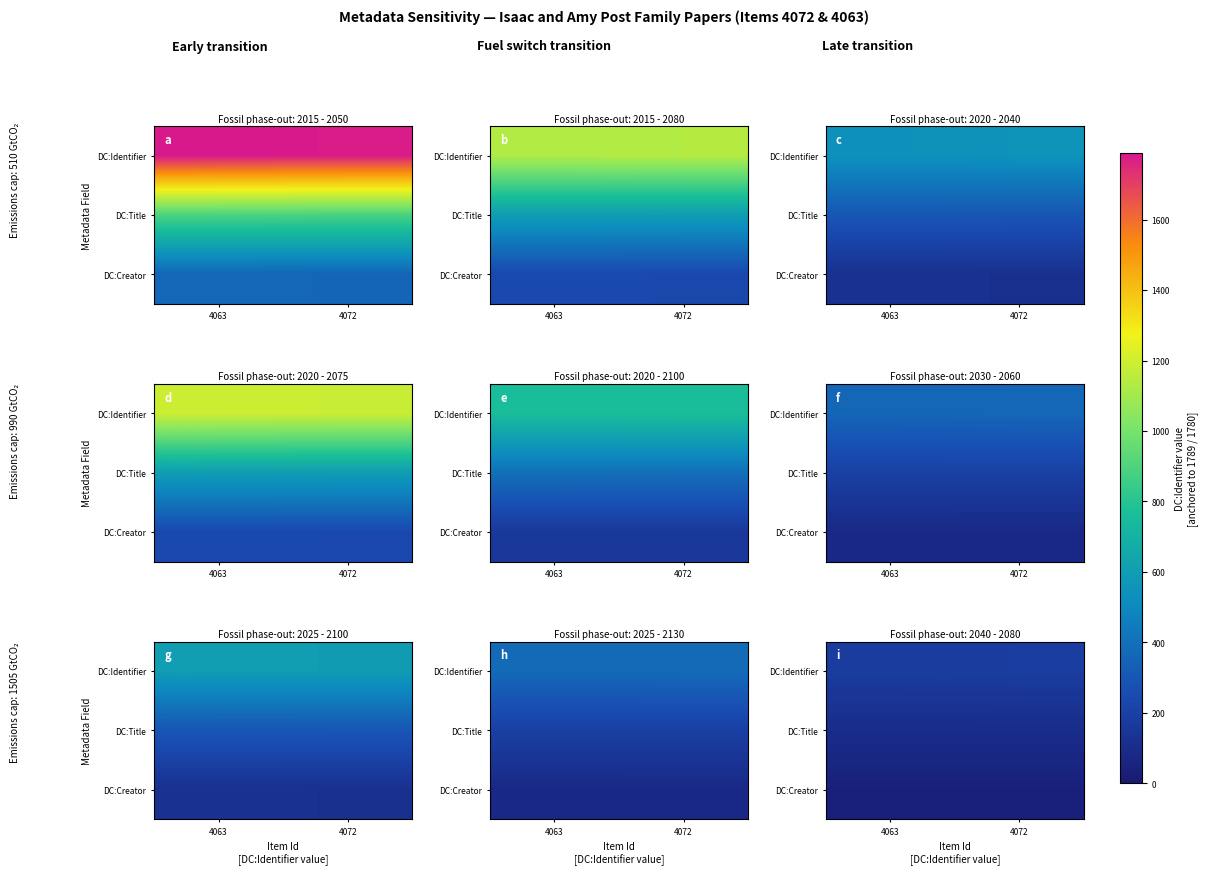

Rank the series by their average value, from lowest to highest.

DC:Creator, DC:Title, DC:Identifier